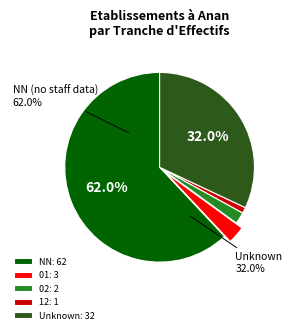

How much of the chart is everything except 12?

99.0%